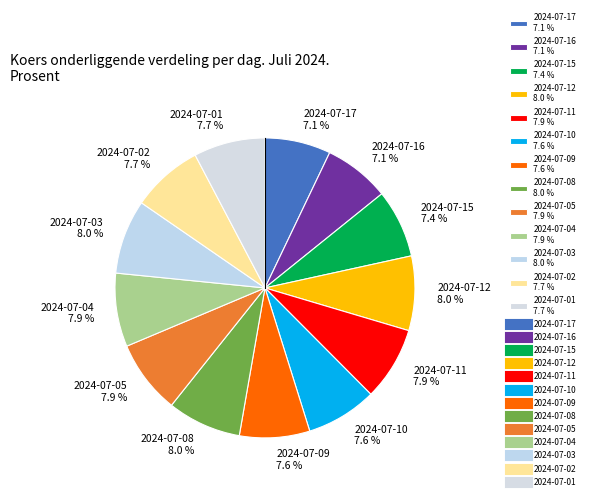

To the nearest percent, what is the average slice percentage?

8%